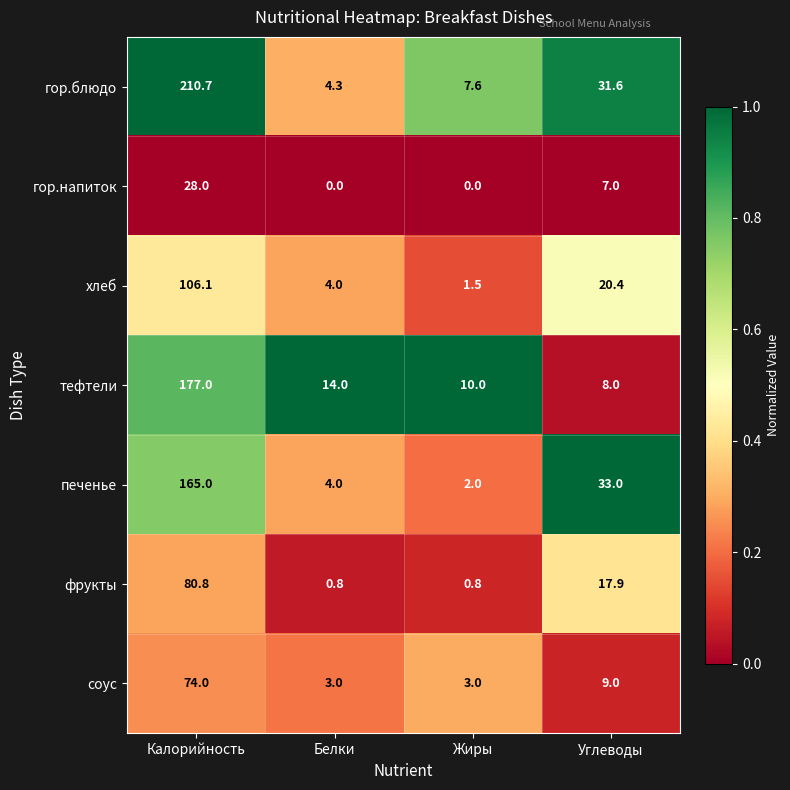

The value of фрукты at Жиры is 0.5. True or false?

False